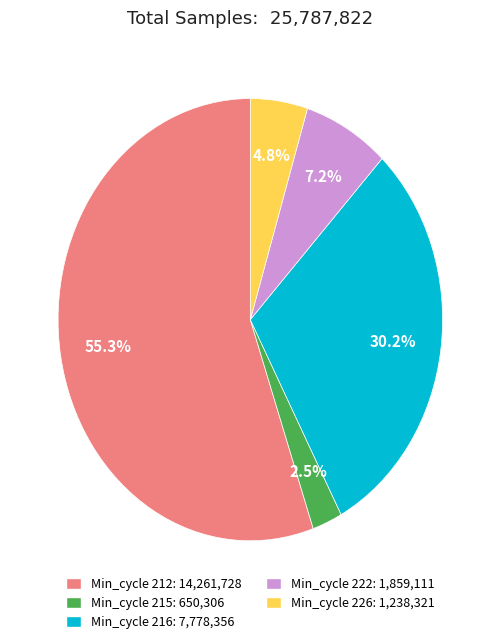

Is there a majority slice in this chart?

Yes